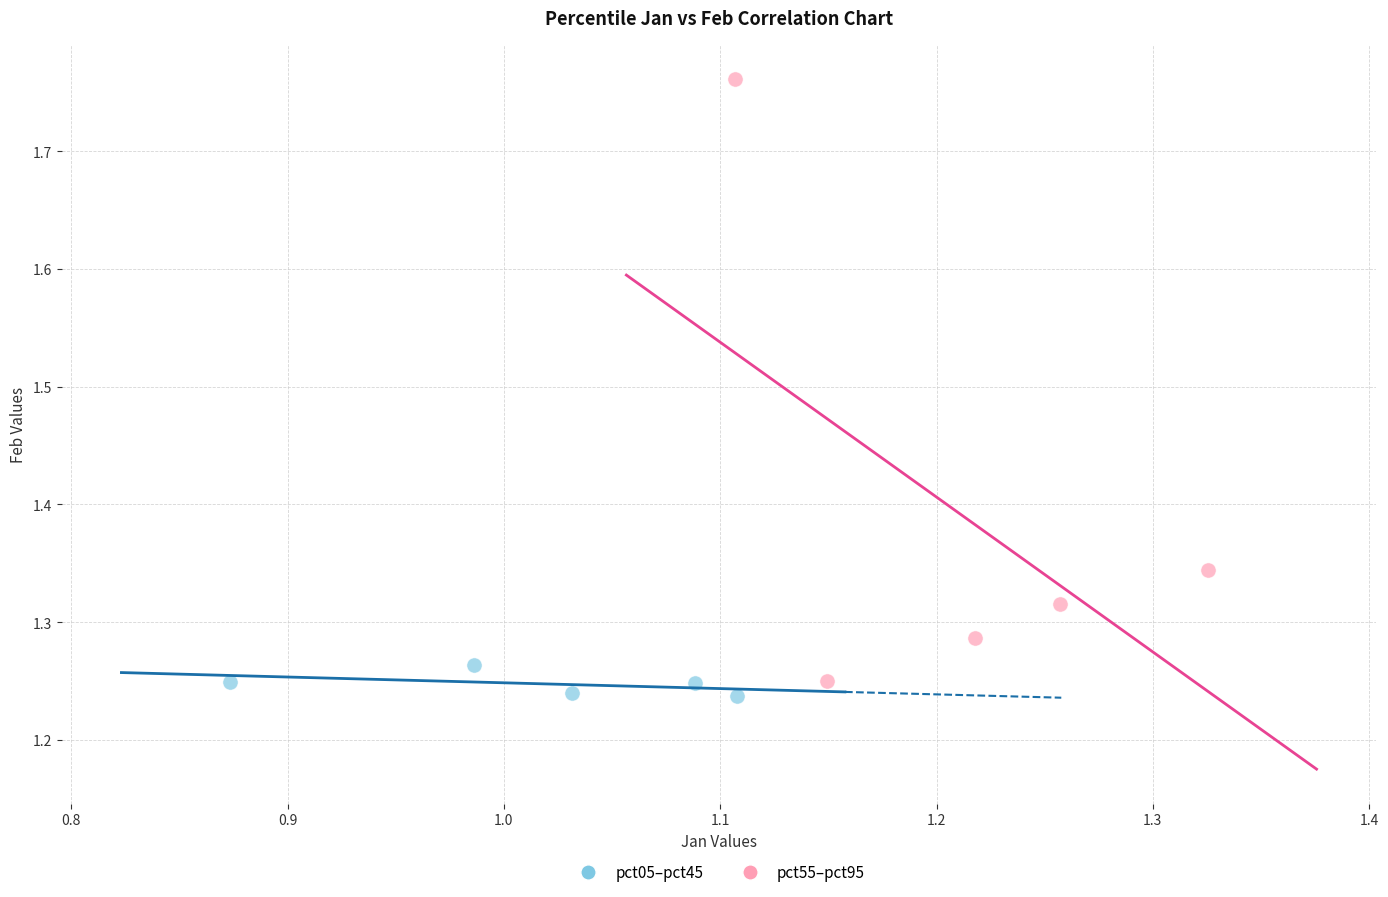

Which series has the widest spread of Y values?

pct55–pct95